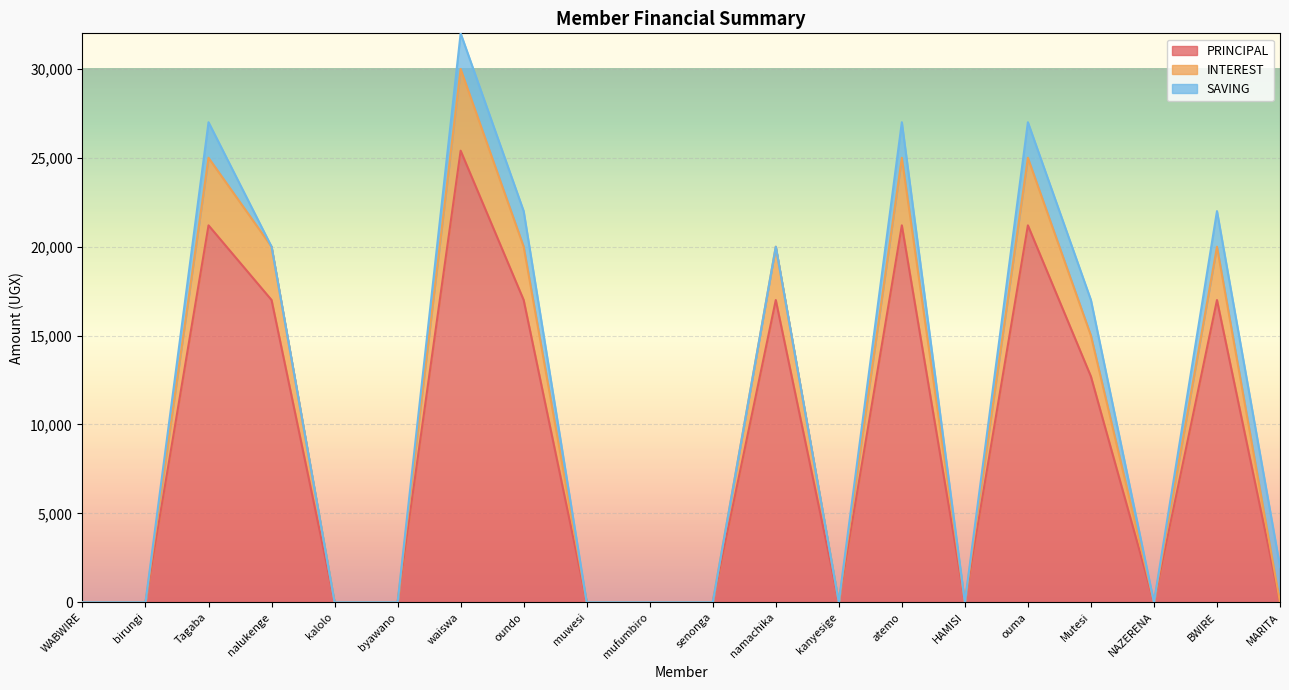

At which category does PRINCIPAL reach its first local peak?

Tagaba